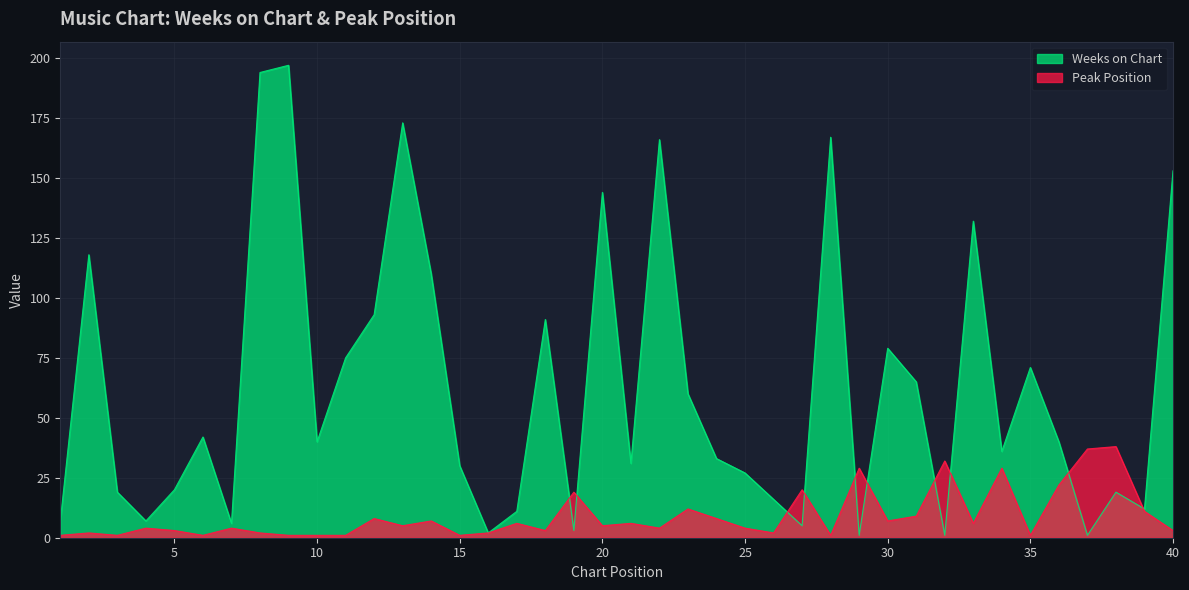

Between 8 and 32, which is larger?

8